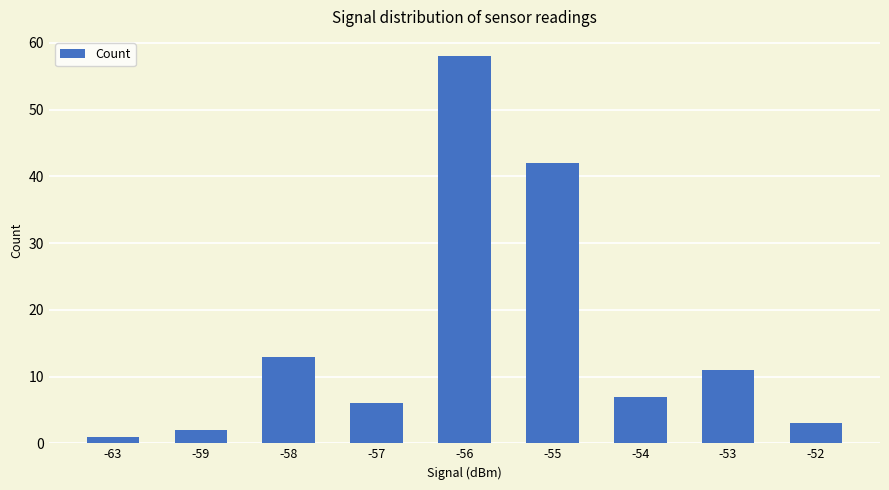

Reading right to left, extract all data points from this chart.

3	11	7	42	58	6	13	2	1